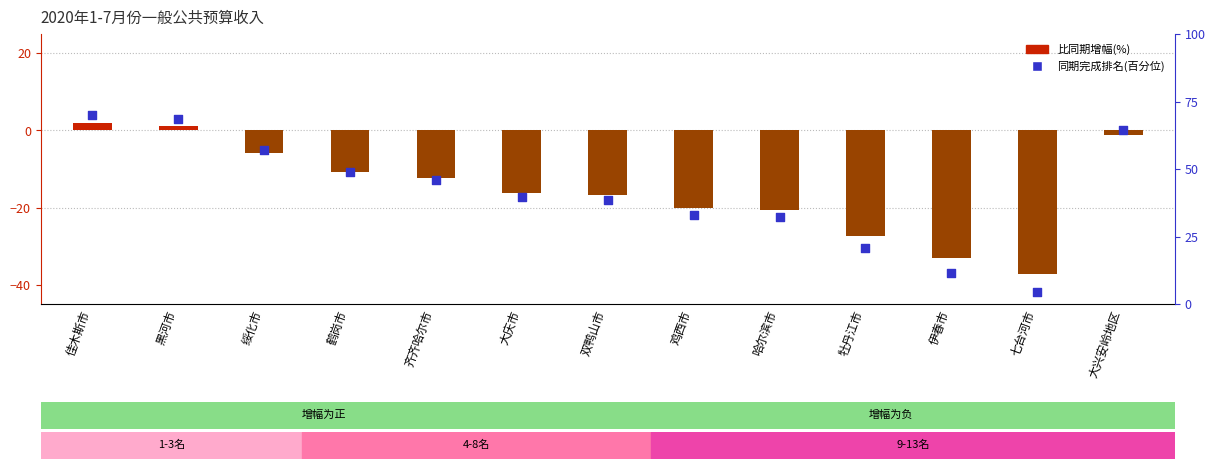

At which category is the sum across all series the highest?

佳木斯市